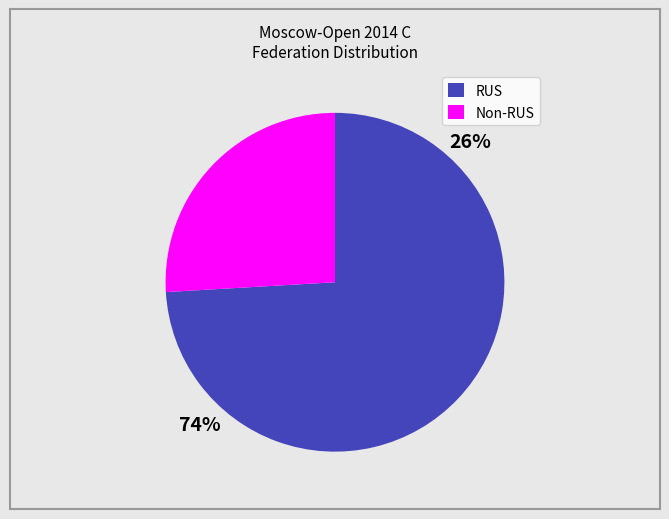

Does any single category account for the majority?

Yes